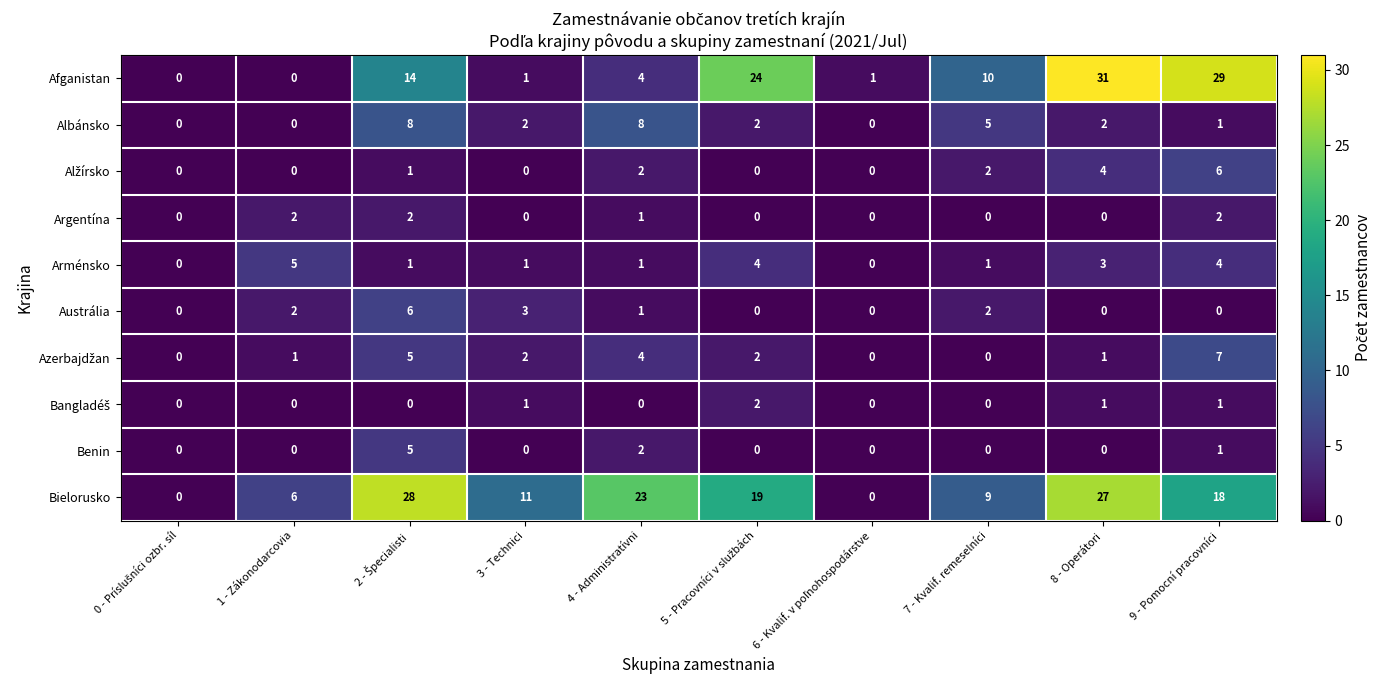

How many Argentína values are between 0 and 2?

10